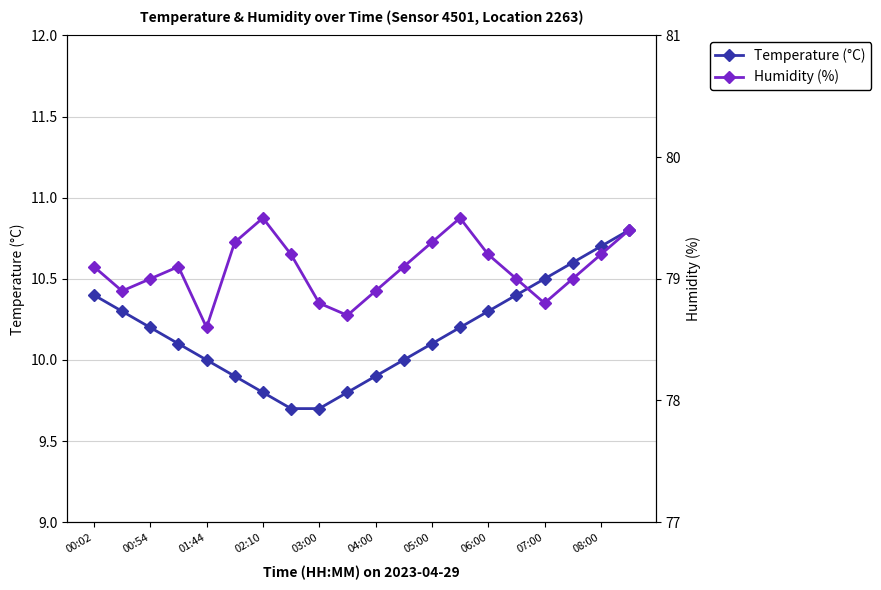

True or false: Temperature (°C) has more than 2 interior local peaks.

False